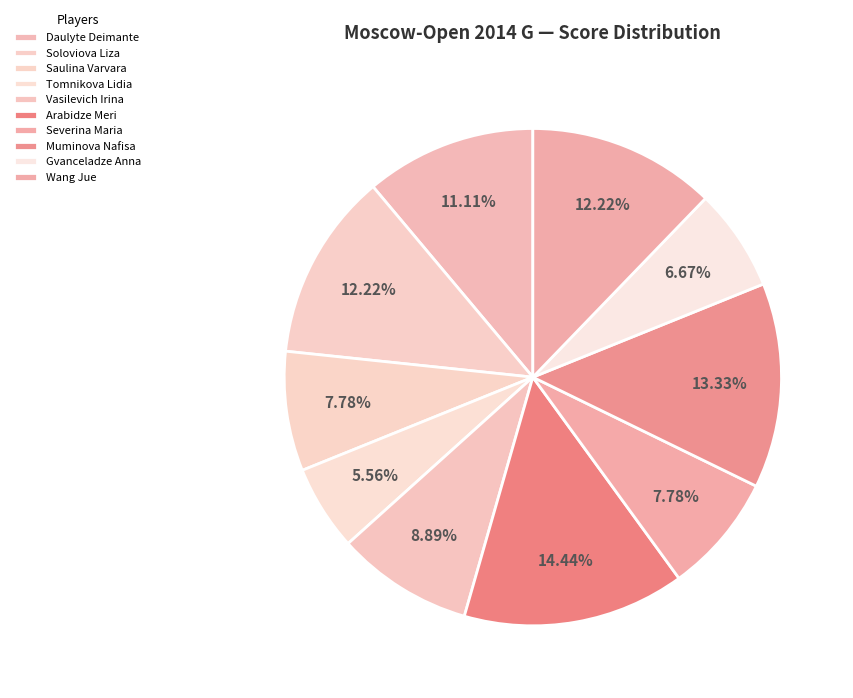

Count the number of slices in the pie.

10